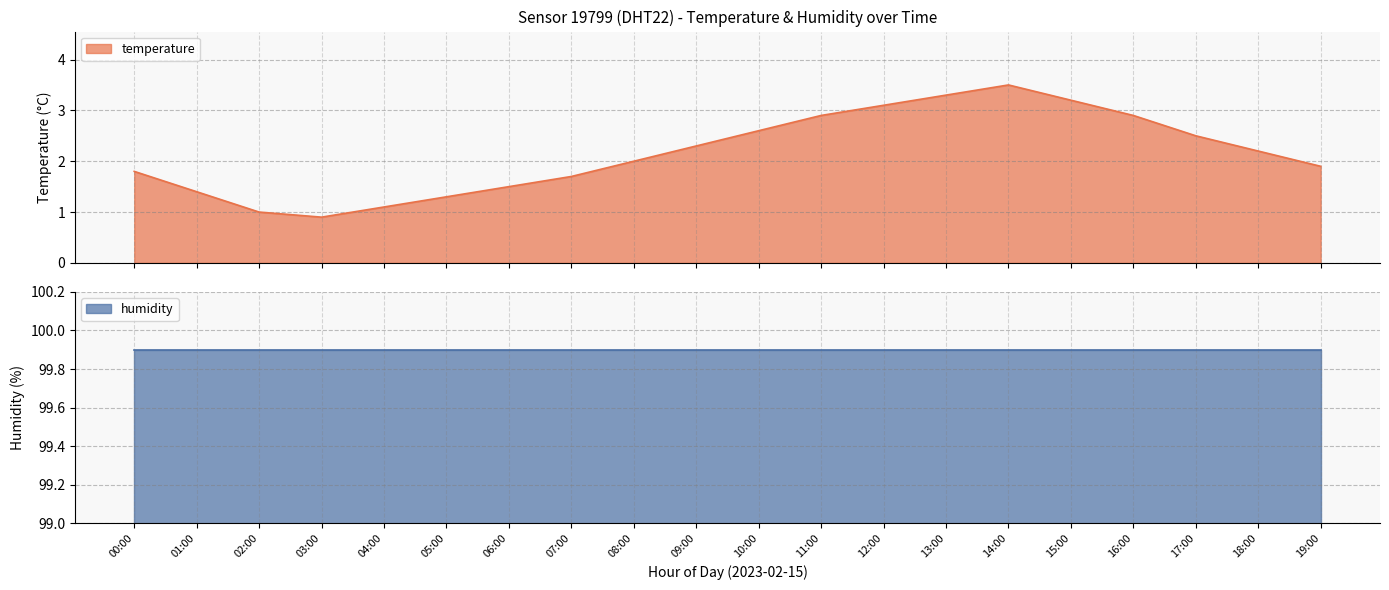

True or false: the data shows 1.4 at 09:00.

False